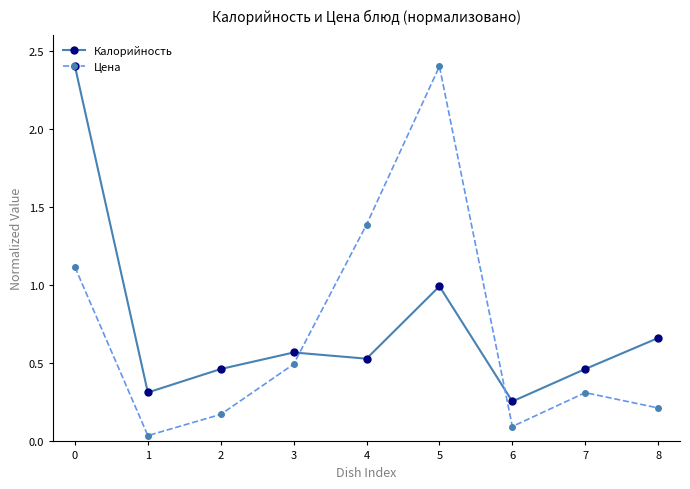

True or false: Калорийность and Цена intersect in this chart.

True